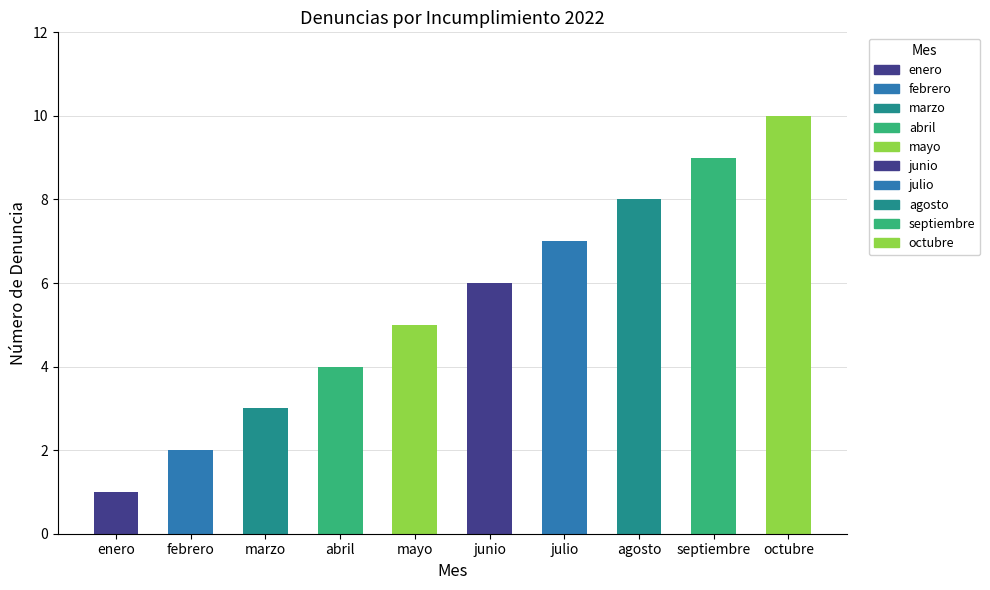

Rank the categories by value from highest to lowest.

octubre, septiembre, agosto, julio, junio, mayo, abril, marzo, febrero, enero